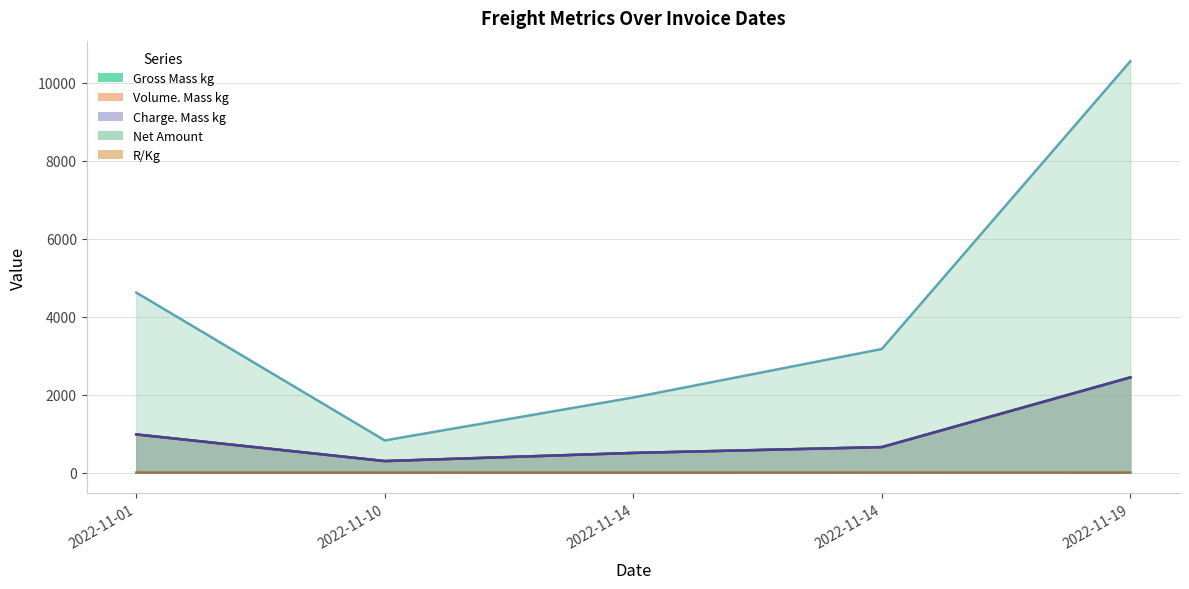

What is the spread (max minus min) of values at 2022-11-01?

4613.1